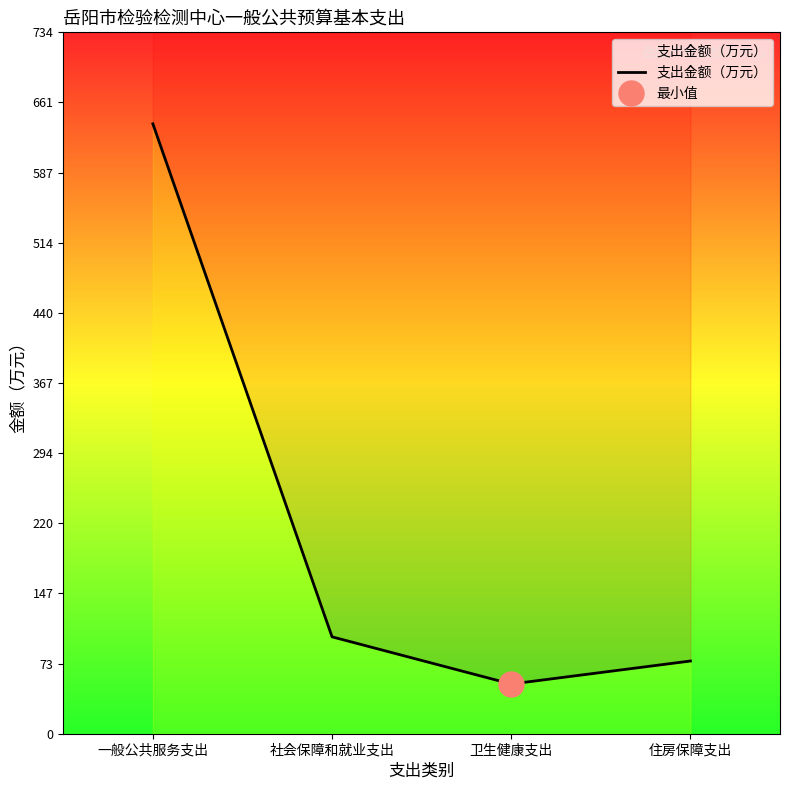

What is the change in value from 一般公共服务支出 to 卫生健康支出?

-586.3